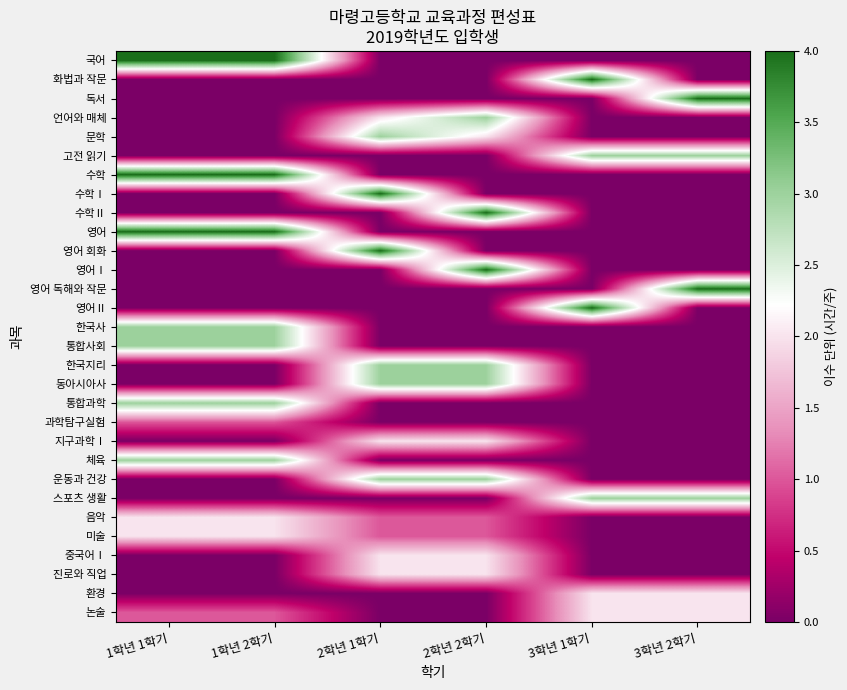

At which category is the sum across all series the highest?

1학년 1학기